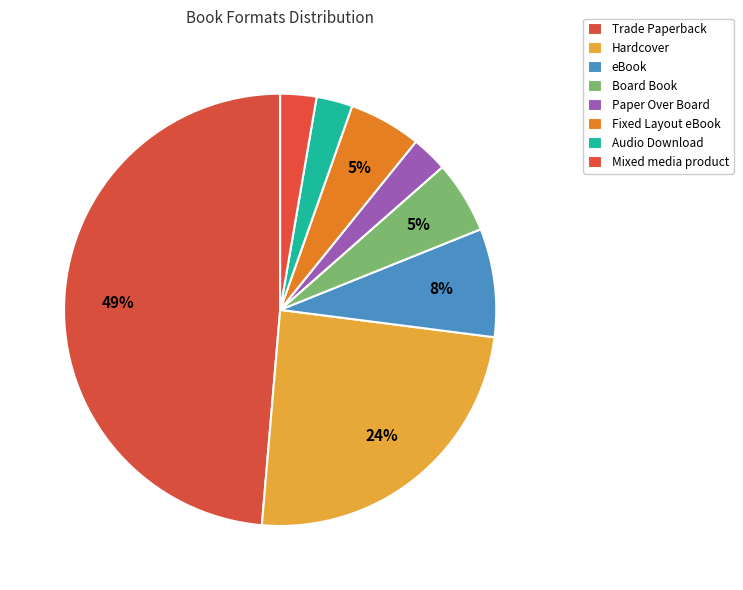

To the nearest percent, what portion does Fixed Layout eBook represent?

5%